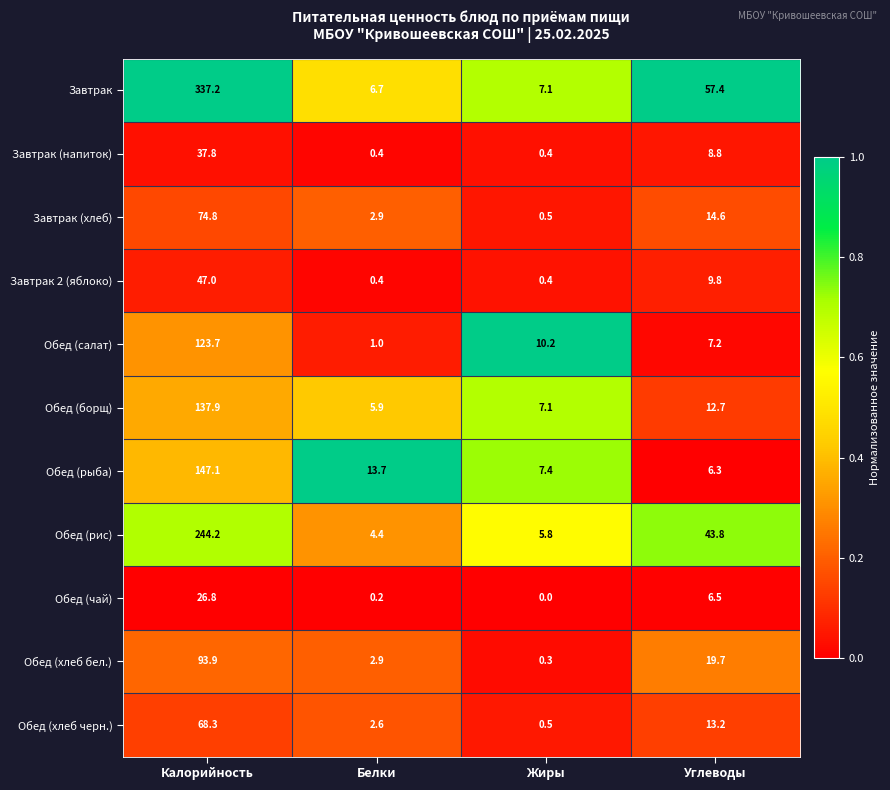

What is the greatest value displayed?

337.2